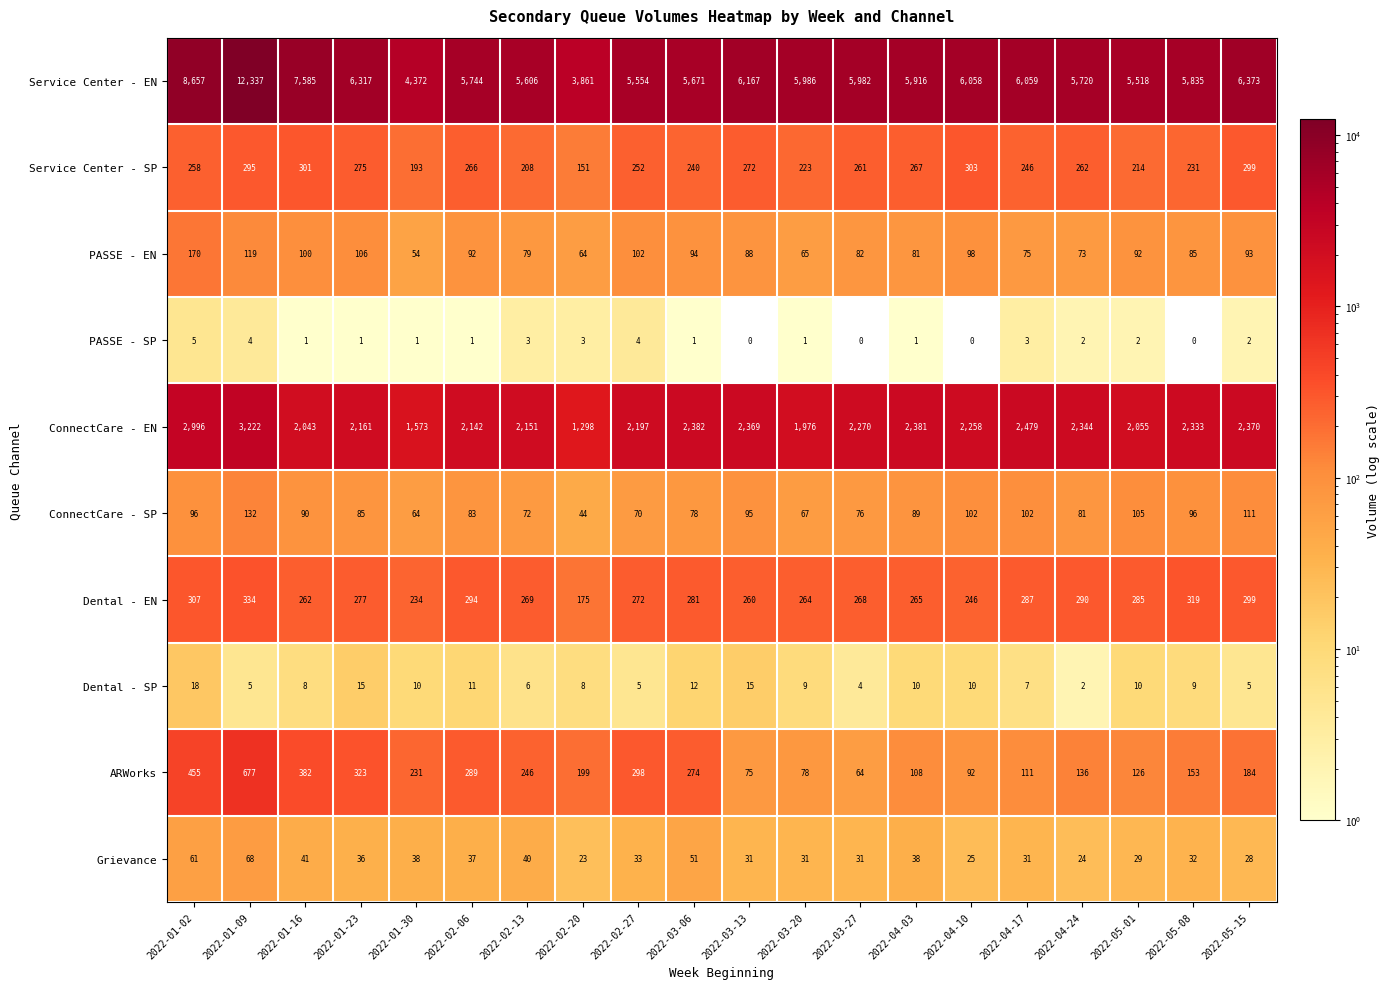

Is it true that ConnectCare - EN equals 1573 at 2022-01-30?

True